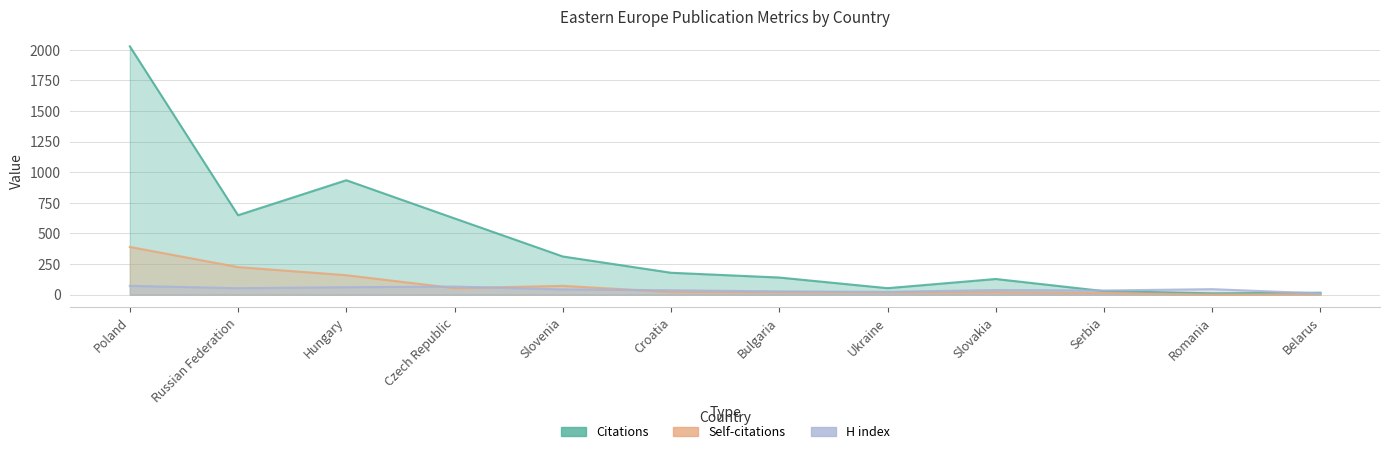

True or false: Citations and H index cross at least once.

True